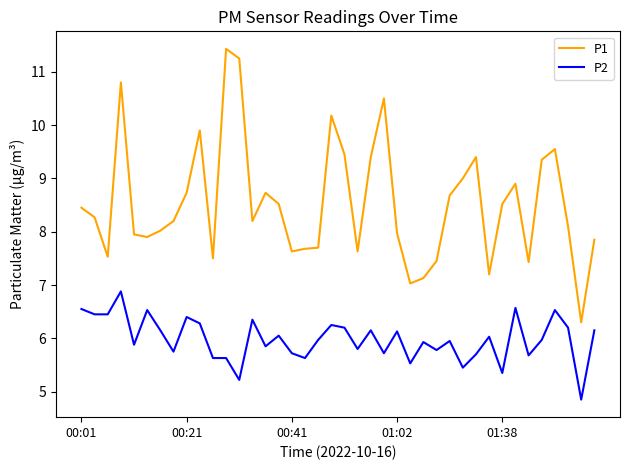

Which series has the largest total across all categories?

P1